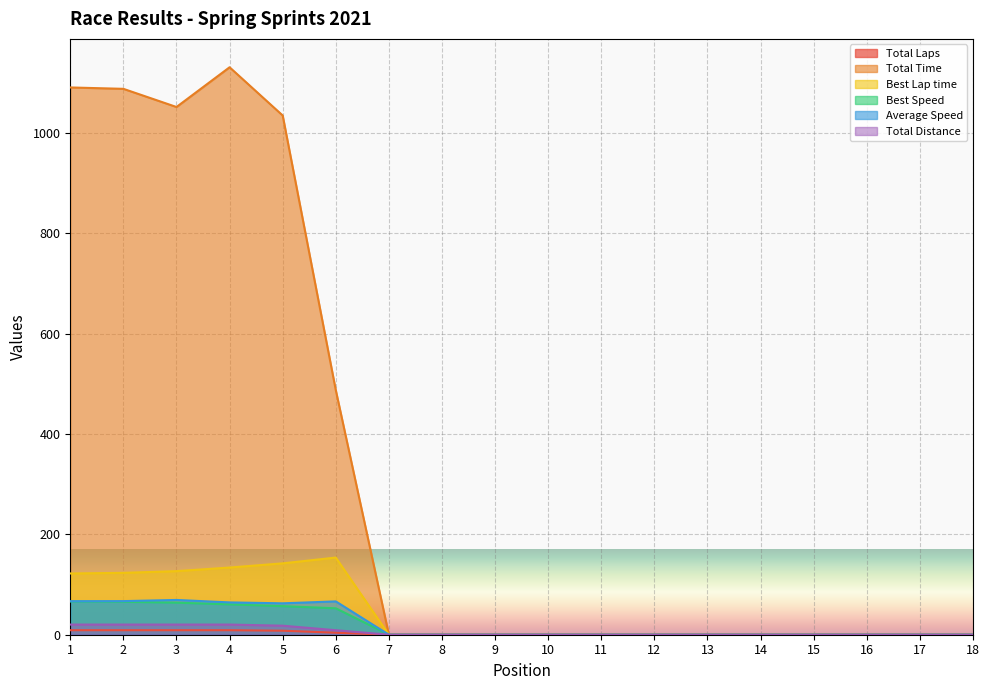

Which series changed the most between 5 and 7?

Total Time